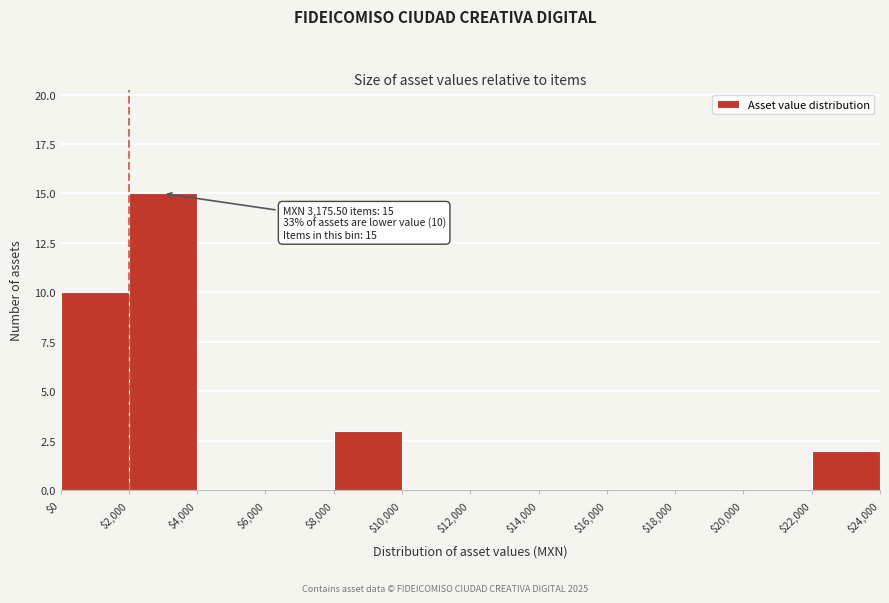

Over which range of the x-axis is the bar tallest?

$2,000 to $4,000